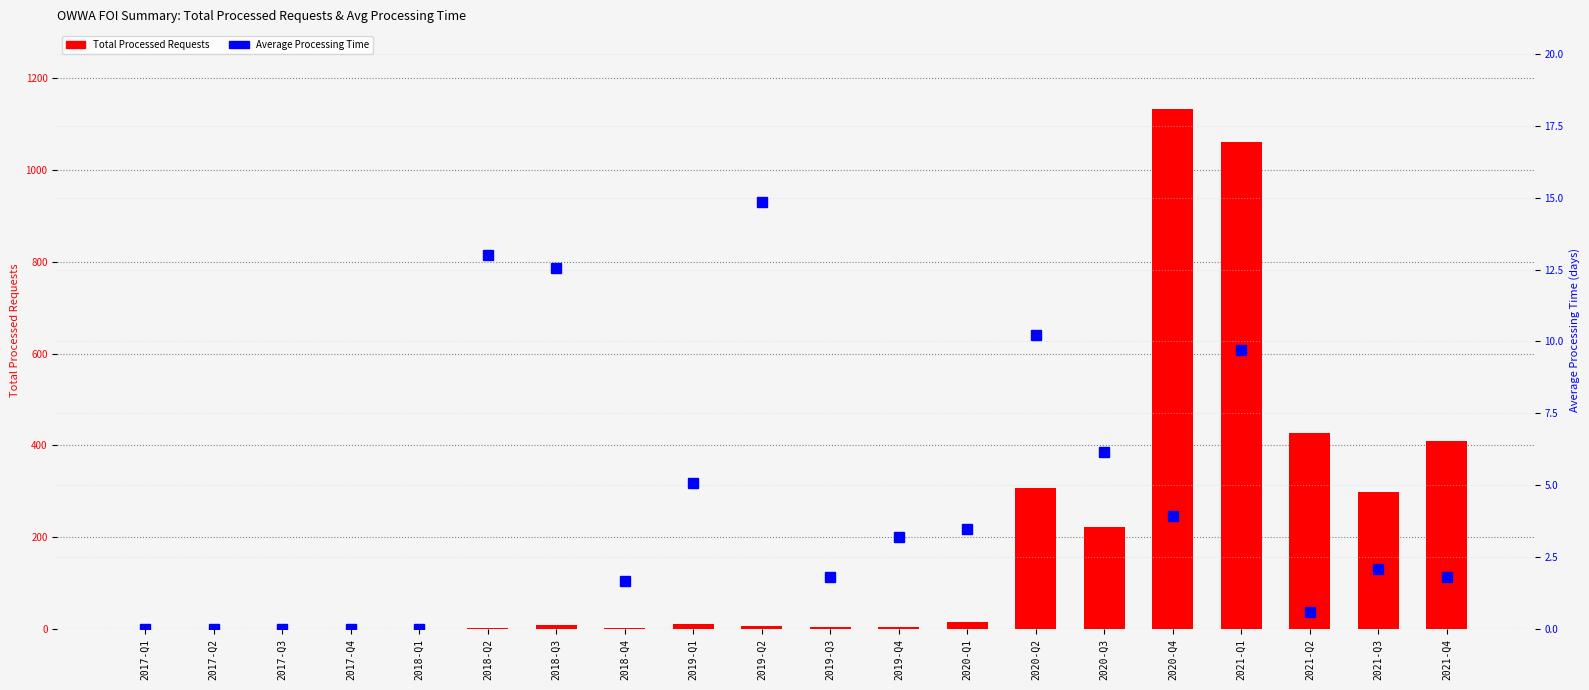

Which series has the largest total across all categories?

Total Processed Requests